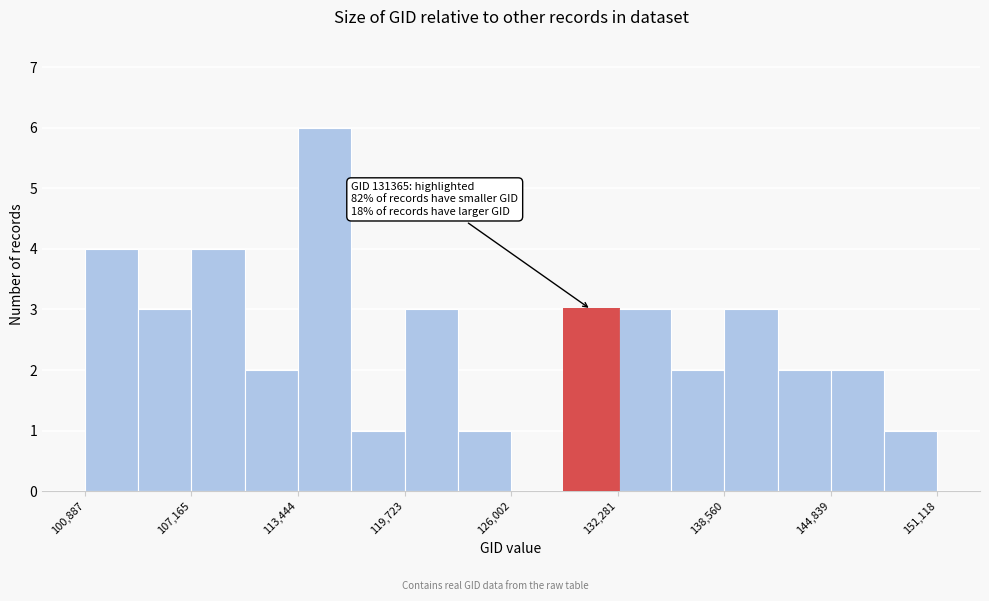

Read against the x-axis, roughly where is the centre of the tallest bar?

115000